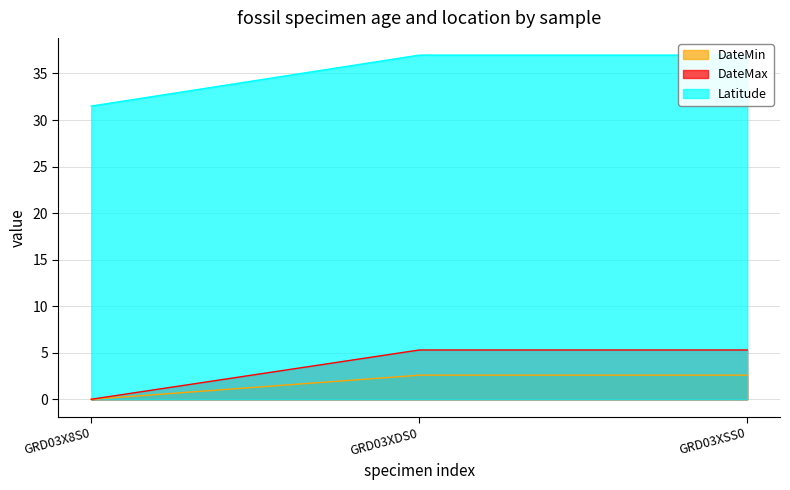

The value of DateMin at GRD03X8S0 is 1.5. True or false?

False